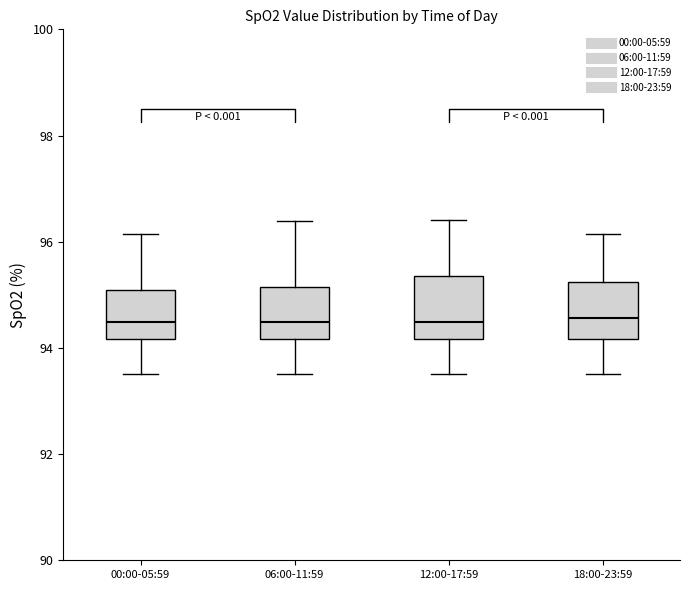

Reading left to right, read every box against the y-axis: the position of its median line, the range the box covers, and the ends of its whiskers. The values are not printed on the chart, so give them approximately, as read against the axis.

00:00-05:59: median 94.4, box 94.2 to 95.0, whiskers 93.6 to 96.2
06:00-11:59: median 94.4, box 94.2 to 95.2, whiskers 93.6 to 96.4
12:00-17:59: median 94.4, box 94.2 to 95.4, whiskers 93.6 to 96.4
18:00-23:59: median 94.6, box 94.2 to 95.2, whiskers 93.6 to 96.2